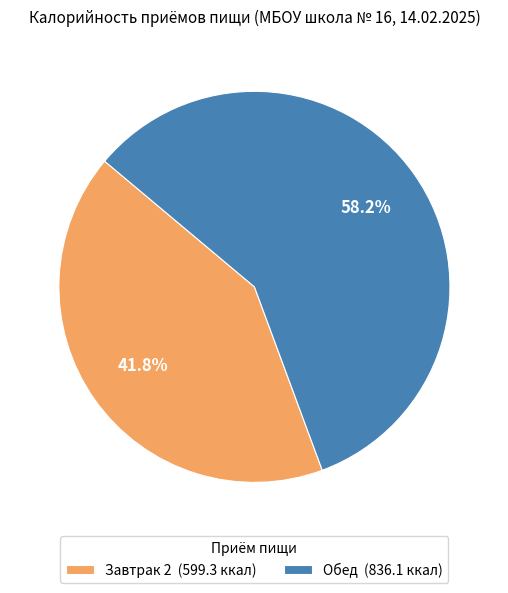

To the nearest percent, what portion does Обед represent?

58%